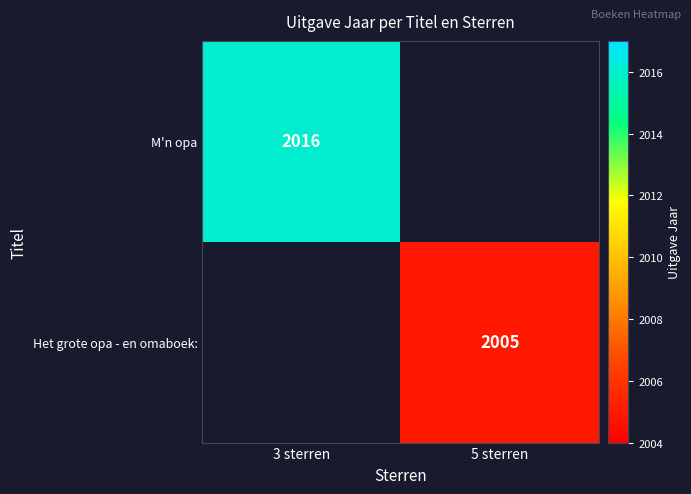

The Het grote opa - en omaboek: series shows 2005 at 5 sterren. True or false?

True